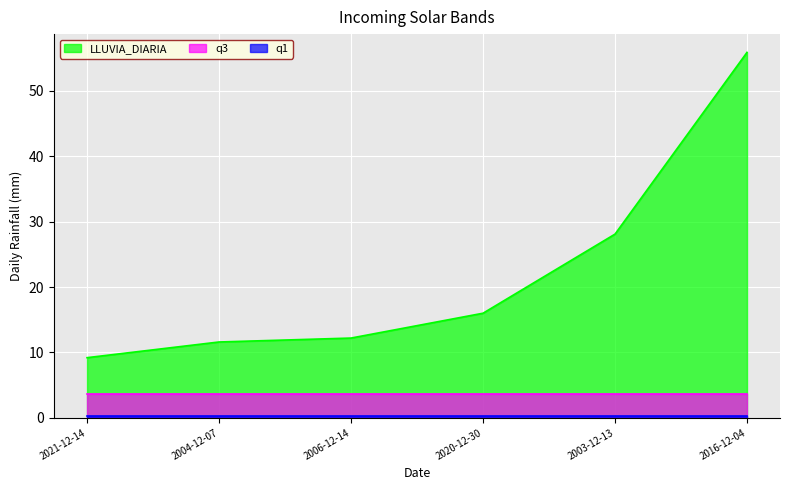

Between 2021-12-14 and 2006-12-14, which is larger?

2006-12-14